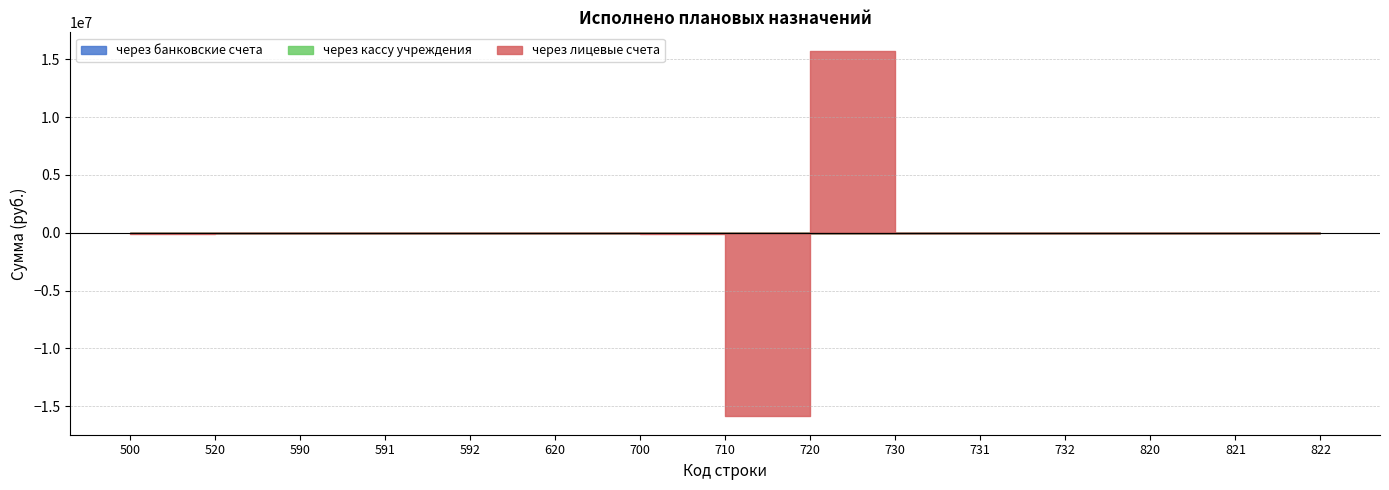

What is the difference between the через лицевые счета values at 700 and 520?

138040.0